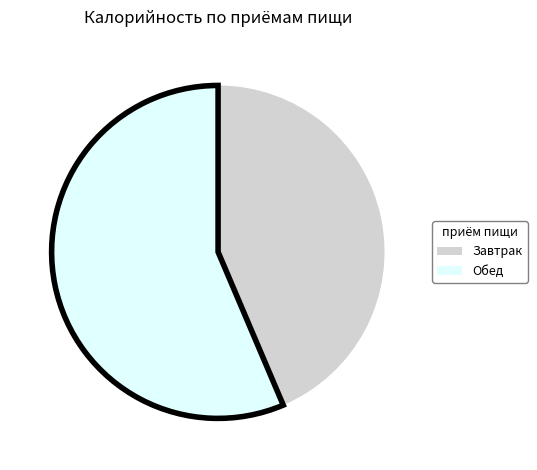

Count the number of slices in the pie.

2